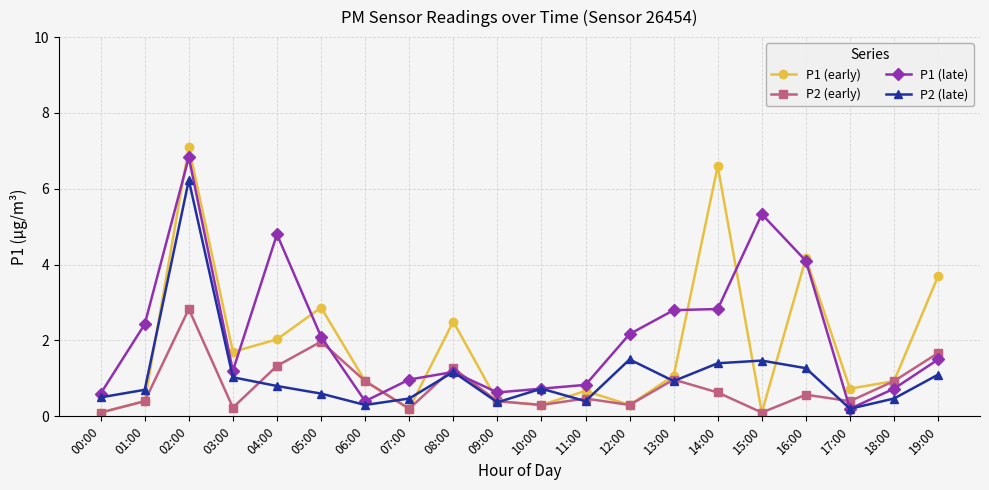

How many intersections are there between P1 (early) and P1 (late)?

9